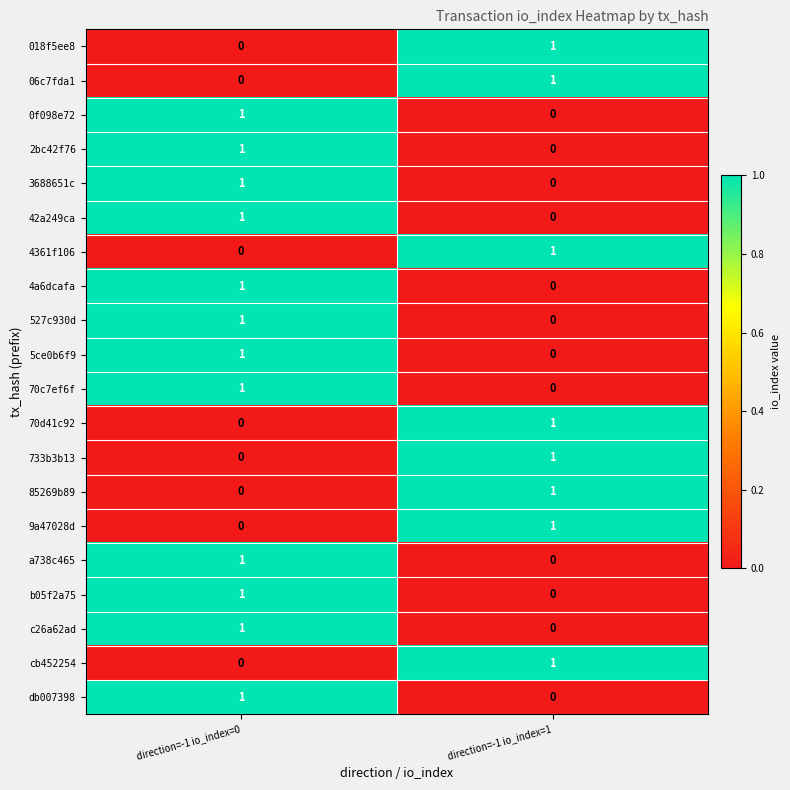

The cb452254 series shows 1 at direction=-1 io_index=1. True or false?

True